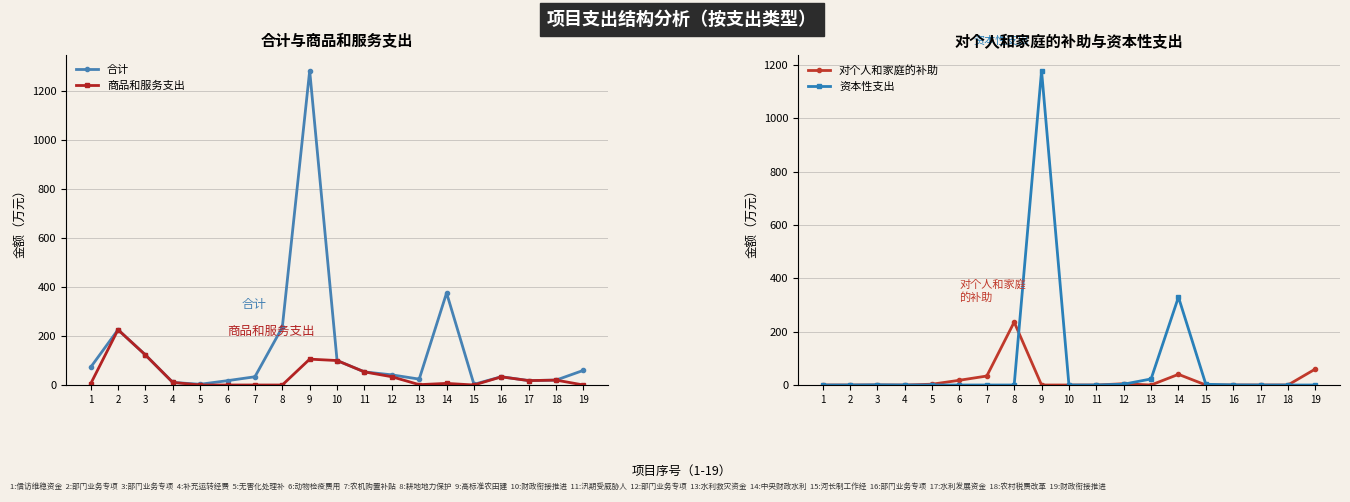

True or false: 合计 and 商品和服务支出 cross at least once.

False